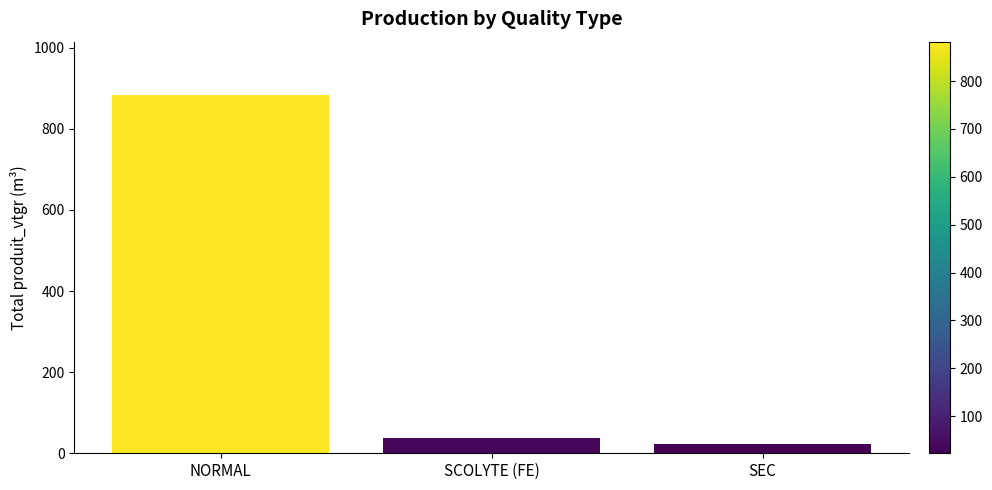

Reading left to right, extract all data points from this chart.

NORMAL=882.4	SCOLYTE (FE)=36.4	SEC=22.5